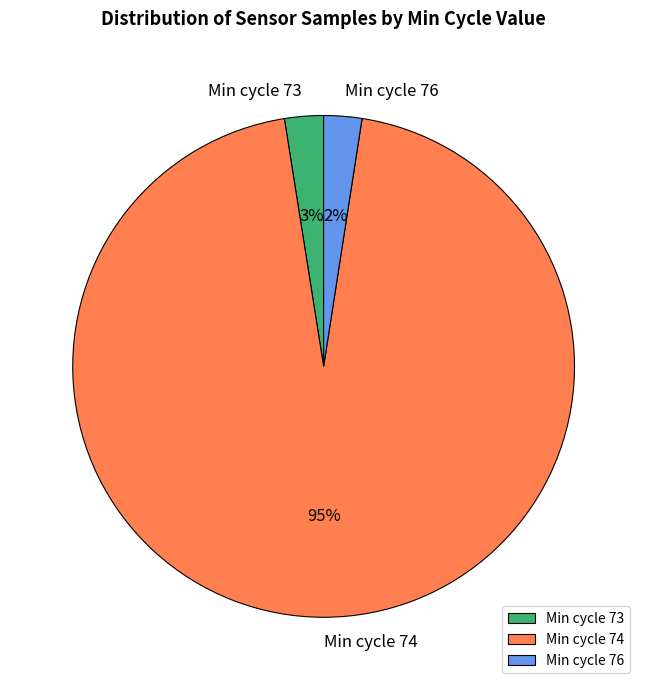

Which category has the biggest portion of the pie?

Min cycle 74